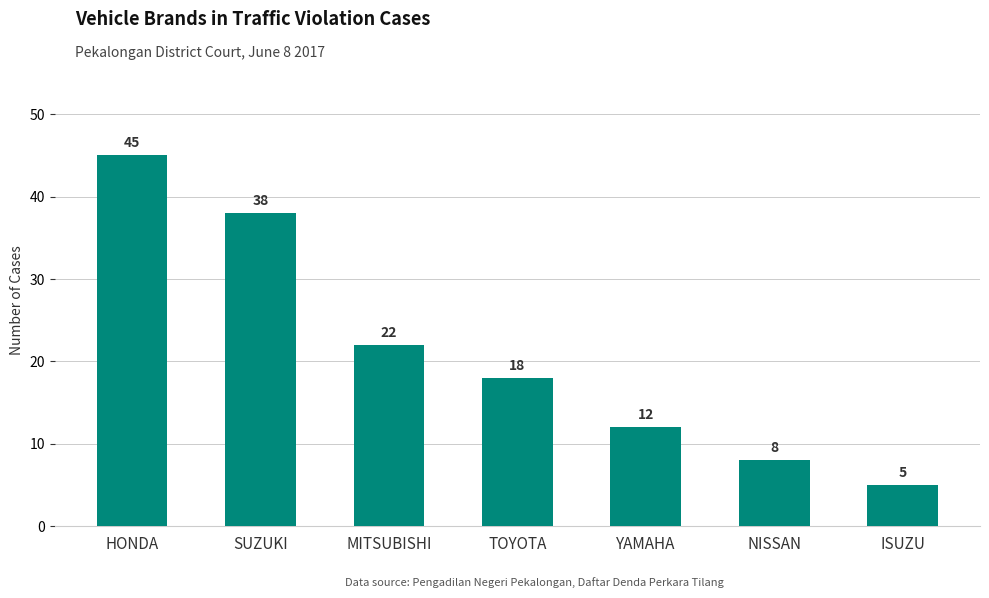

Count the number of categories in the chart.

7